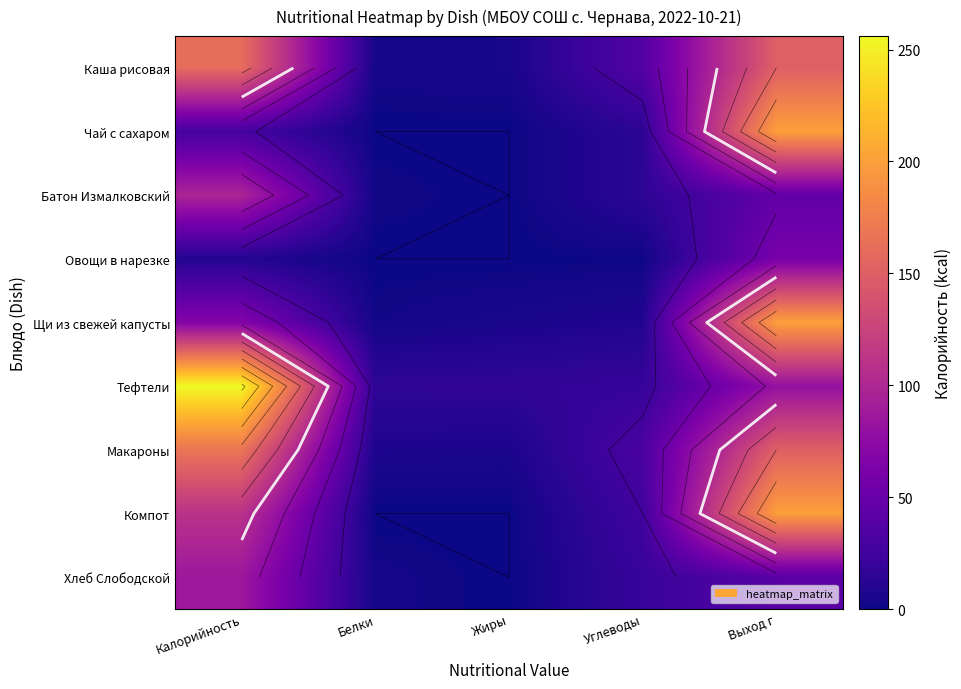

Rank the series at Жиры from highest to lowest value.

Тефтели, Макароны, Щи из свежей капусты, Каша рисовая, Чай с сахаром, Батон Измалковский, Овощи в нарезке, Компот, Хлеб Слободской